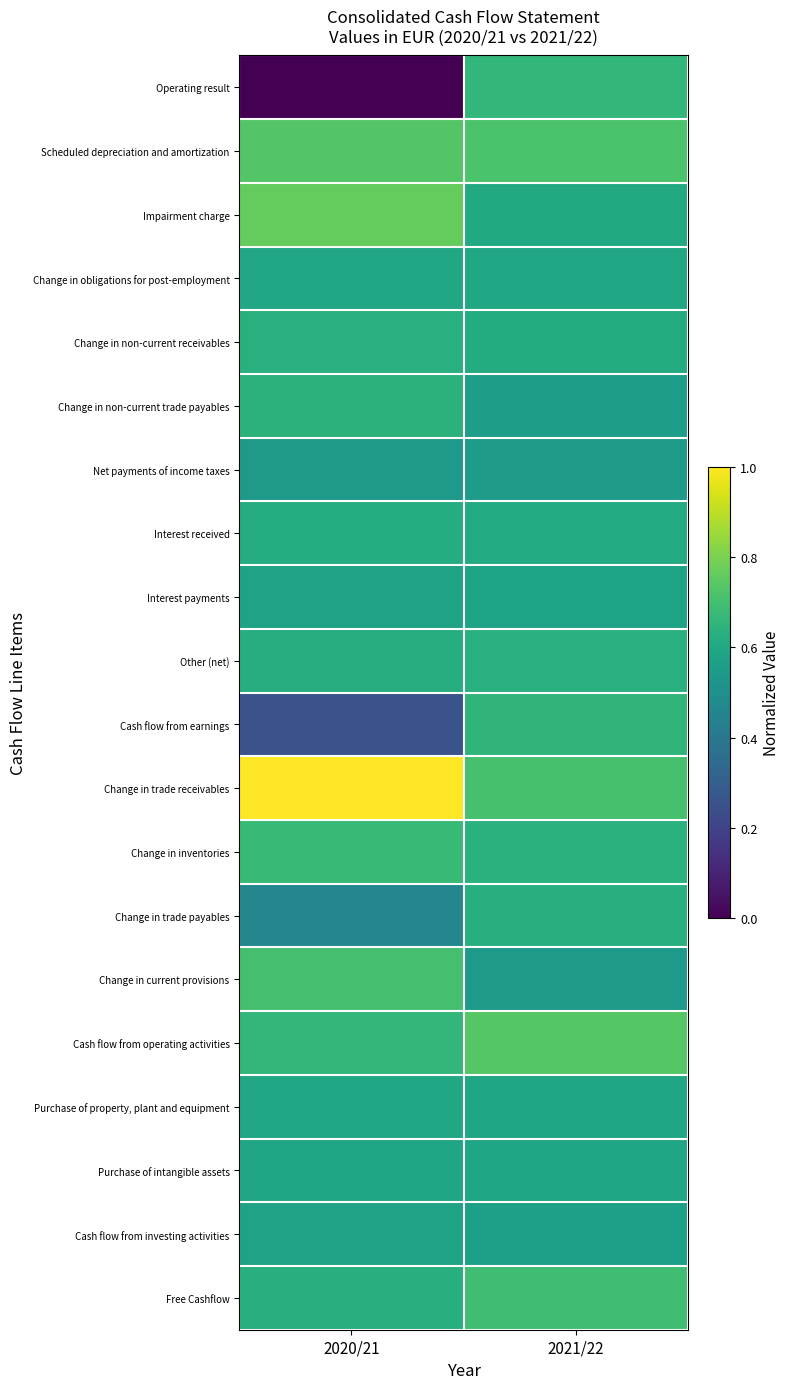

What is the difference between the highest and lowest values at 2021/22?

0.2